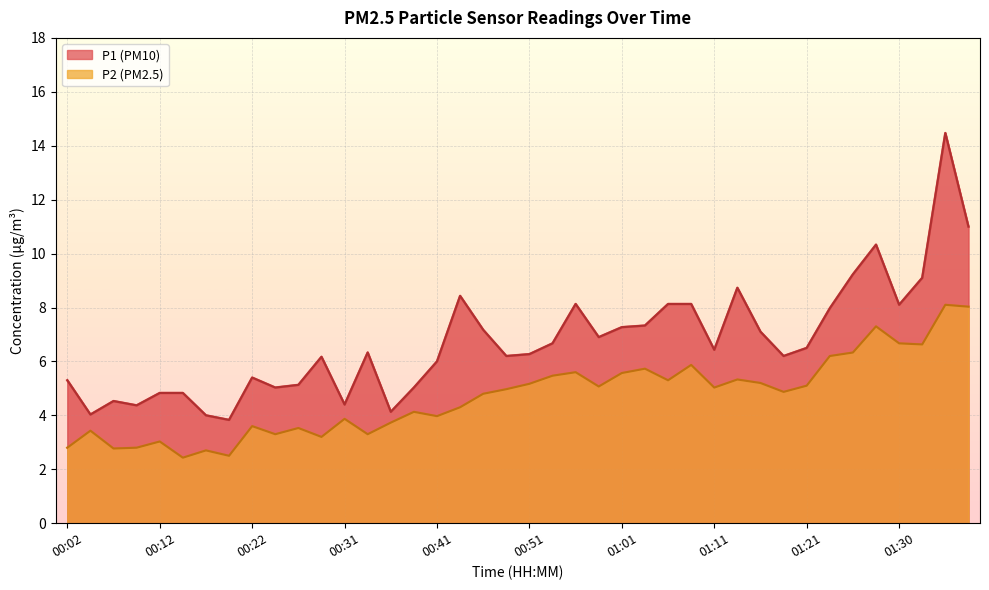

What are all the series names shown in the legend?

P1, P2